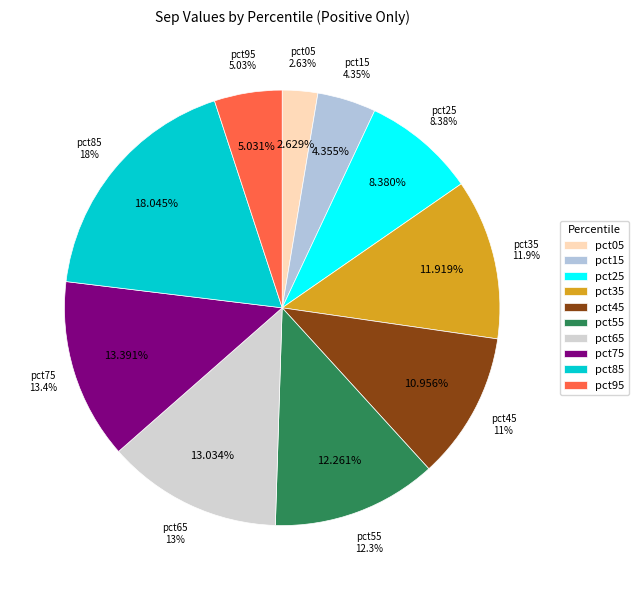

To the nearest percent, what percentage of the pie is pct45?

11%